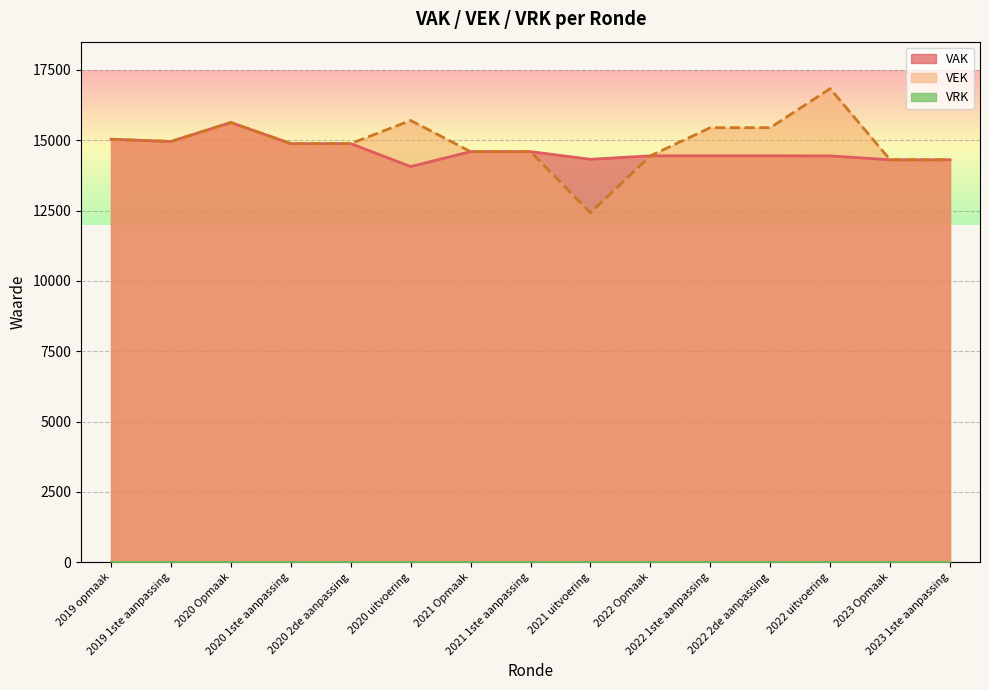

What is the greatest value displayed?

16831